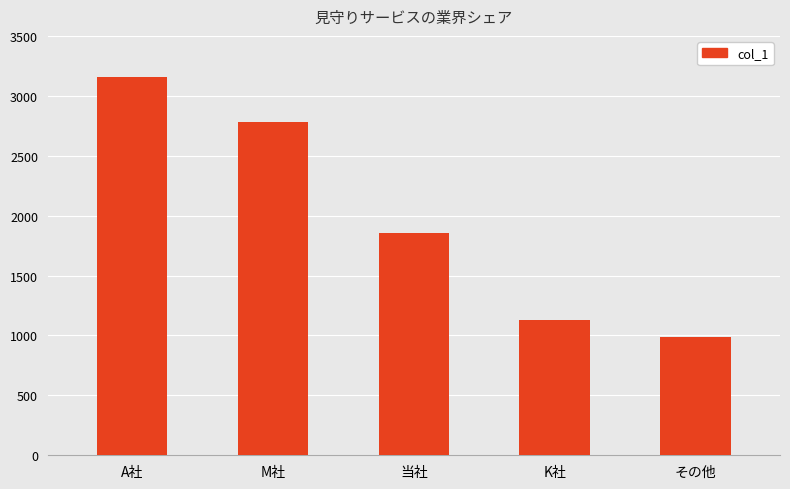

How many distinct data groups are displayed?

1